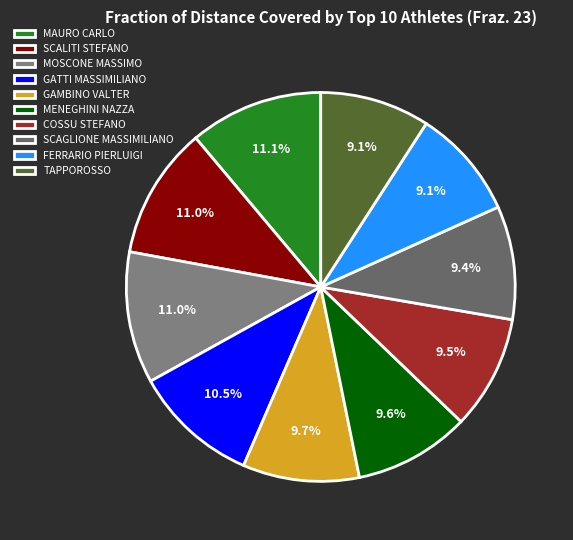

Which has a higher value, MOSCONE MASSIMO or SCAGLIONE MASSIMILIANO?

MOSCONE MASSIMO